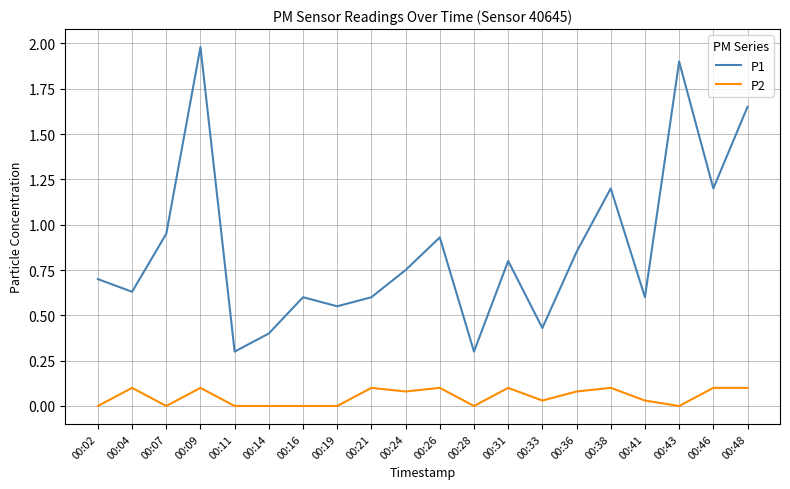

Between 00:11 and 00:21, which series saw the biggest shift?

P1